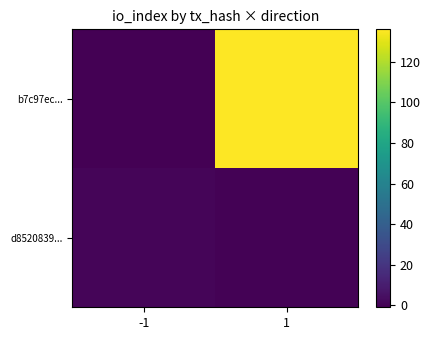

Reading left to right, extract all data points from this chart.

b7c97ec...: -1=-1	1=136
d8520839...: -1=1	1=0